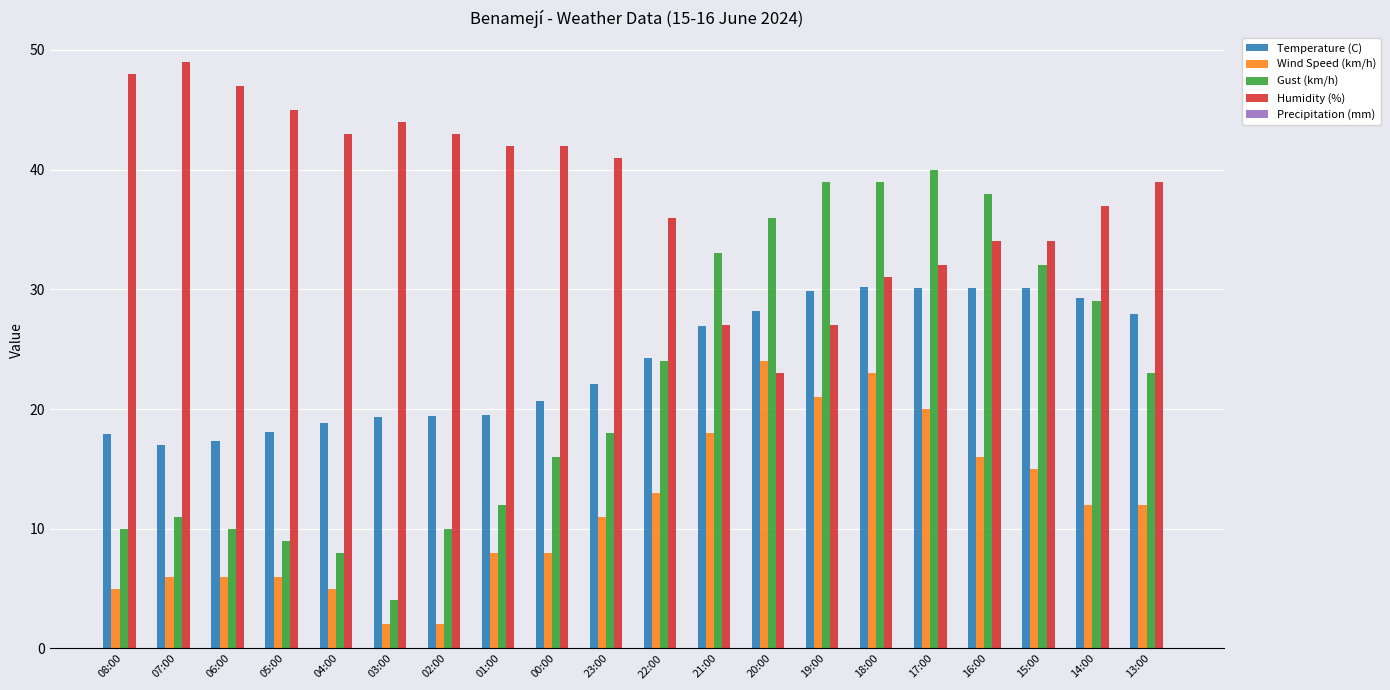

Are the bars grouped side by side (vs. stacked)?

Yes